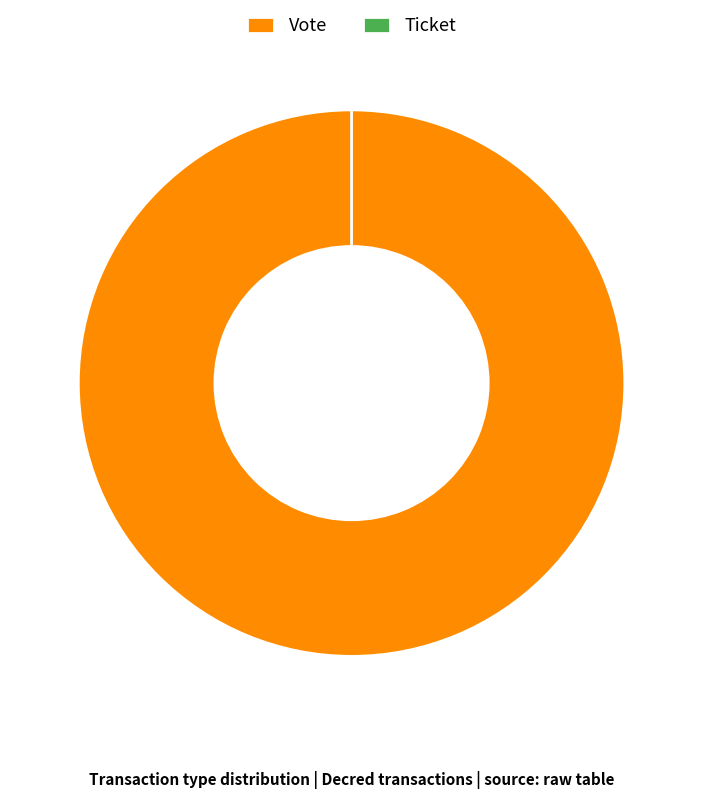

Is Vote the majority of the pie?

Yes